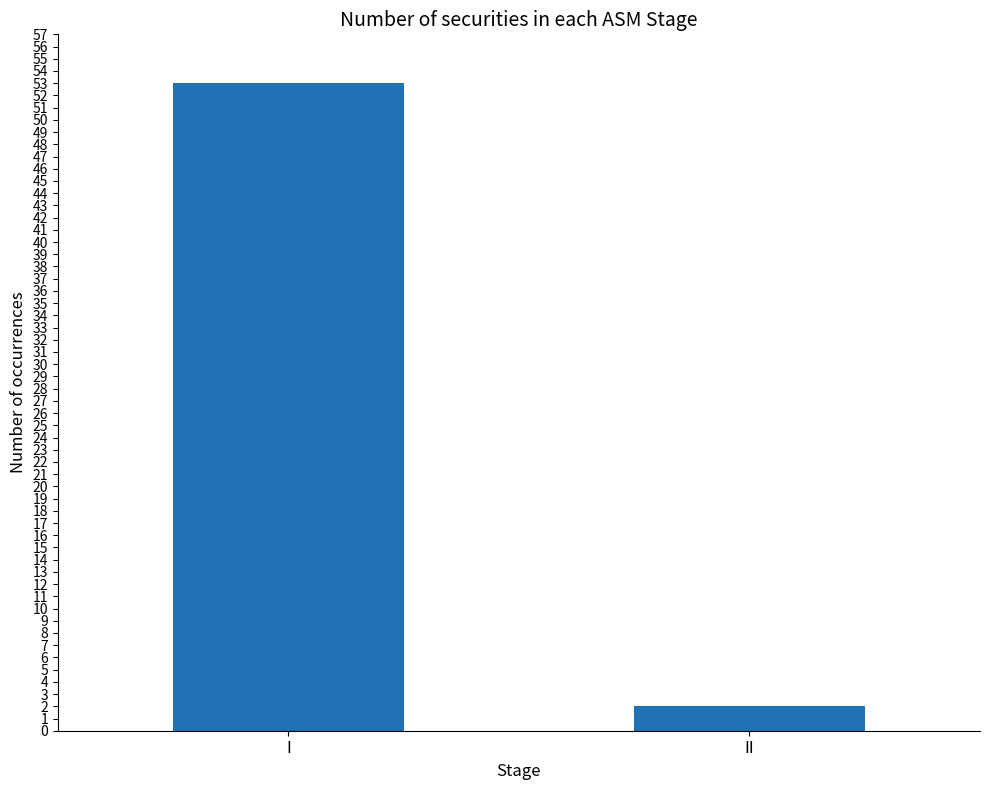

What is the greatest value displayed?

53